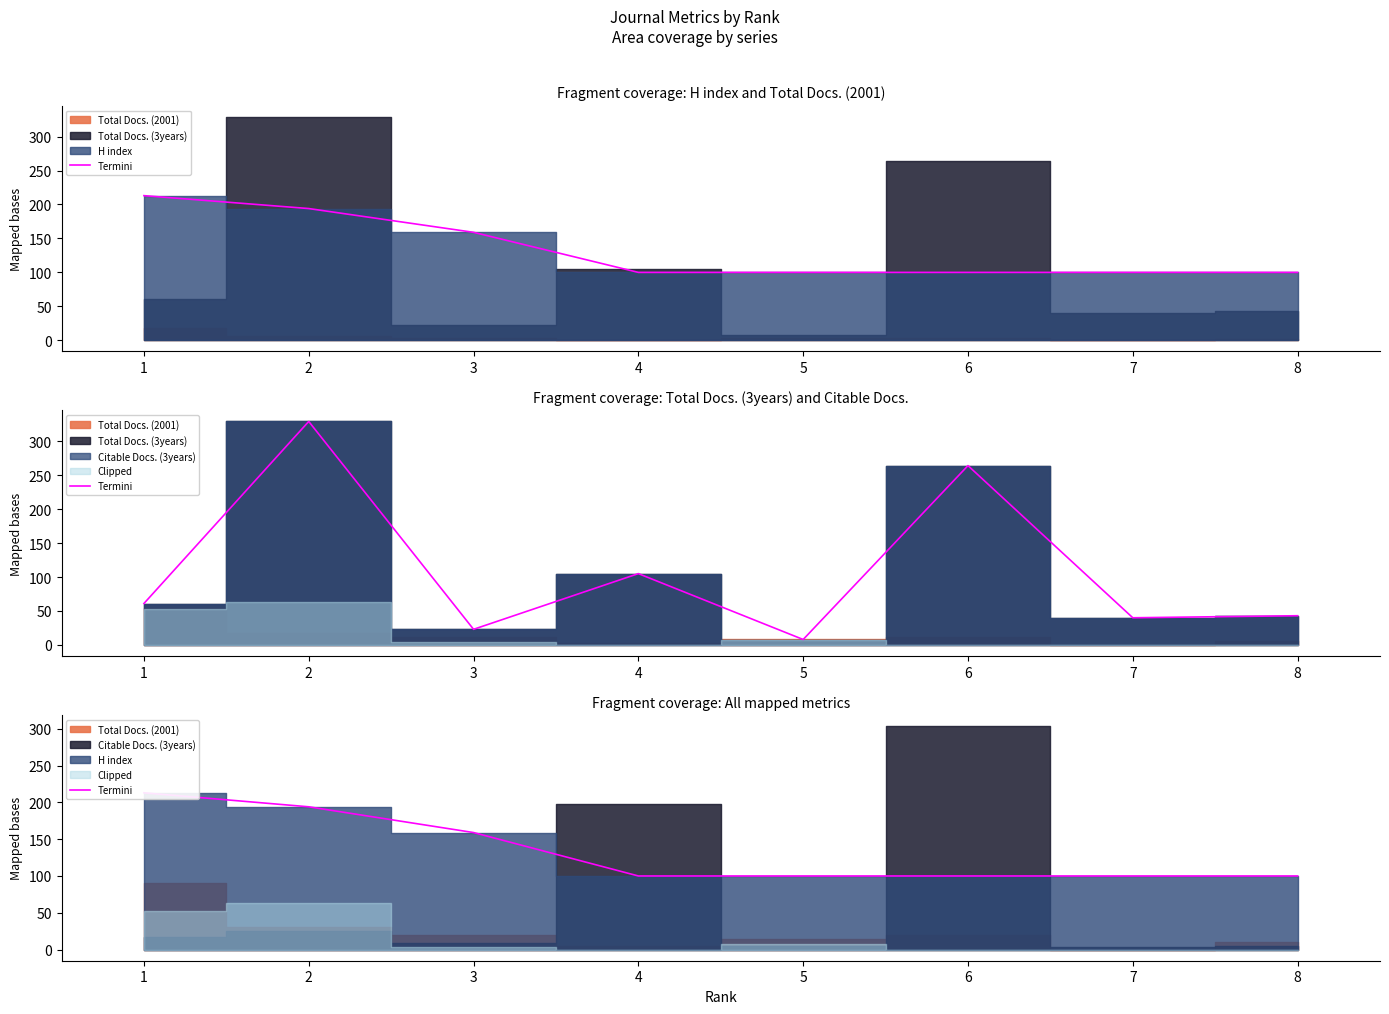

How many values are between 100 and 194?

7